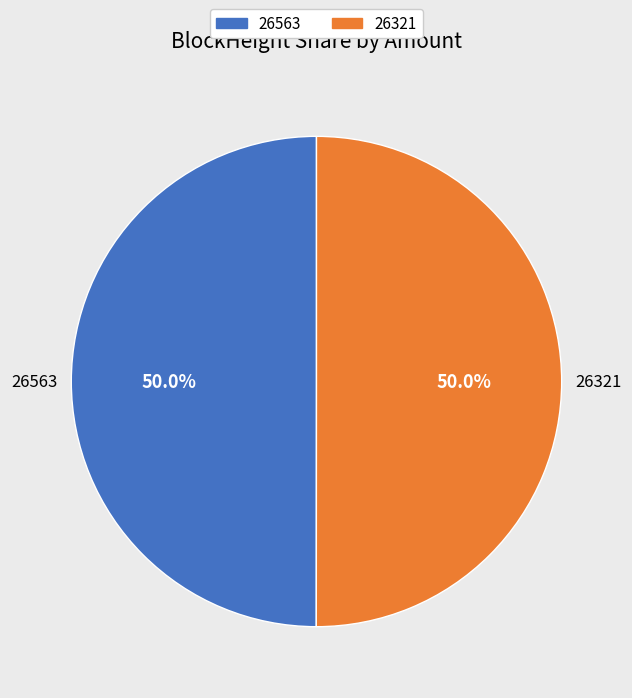

Do 26563 and 26321 together represent more than half of the pie?

Yes